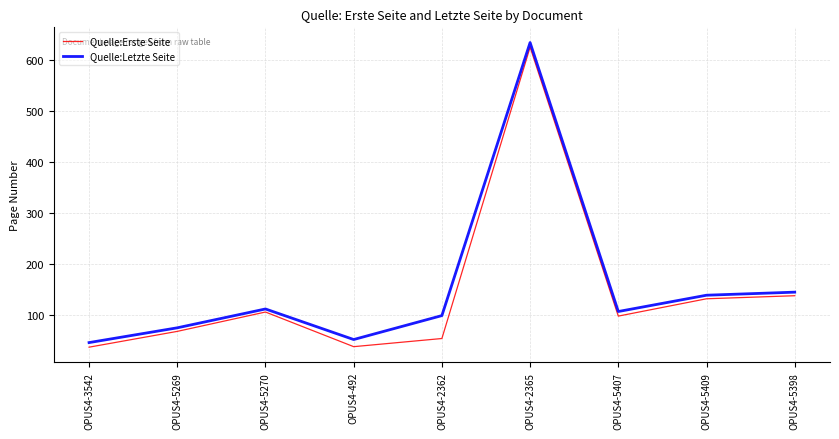

True or false: Quelle:Letzte Seite and Quelle:Erste Seite intersect in this chart.

False